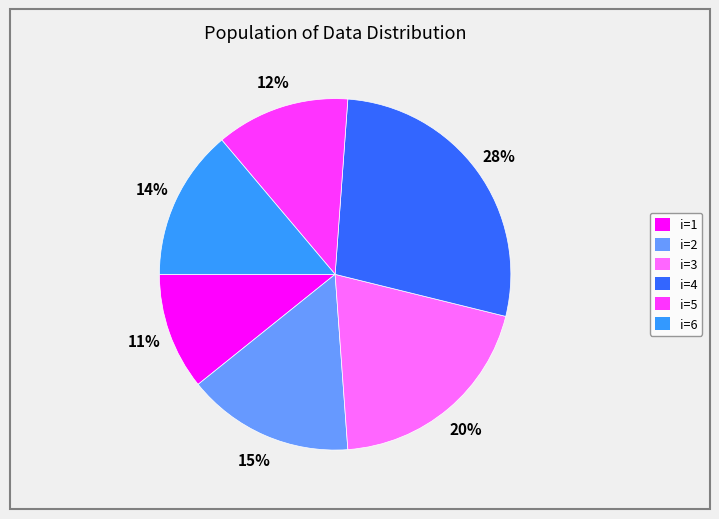

What percentage is the i=2 slice, to the nearest percent?

15%